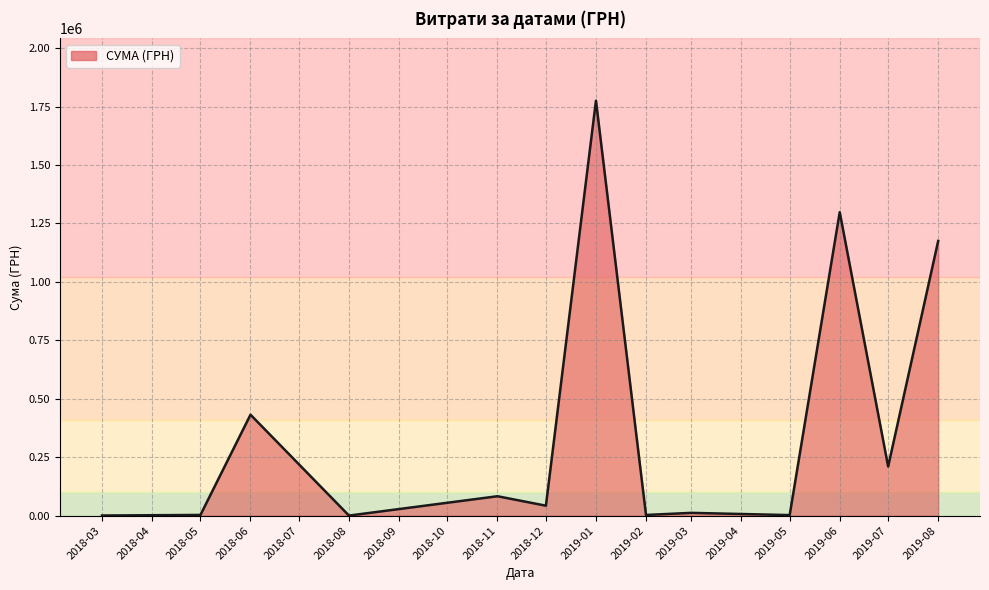

Is it true that the value at 2019-01 is 1775151.7?

True